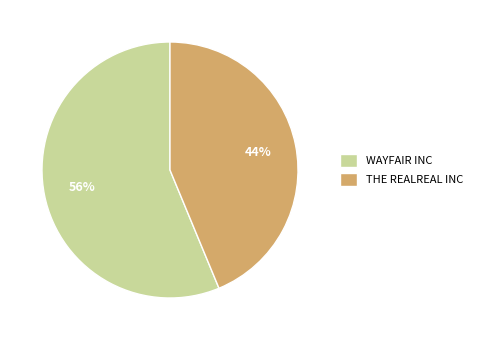

Which category has the biggest portion of the pie?

WAYFAIR INC